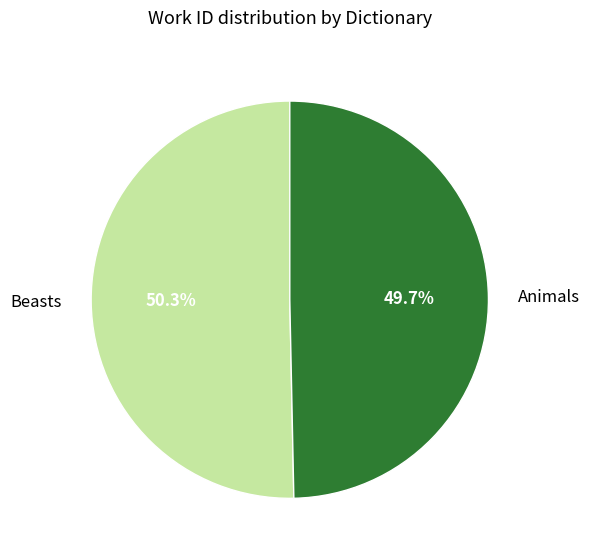

True or false: Beasts accounts for 50% of the total.

True